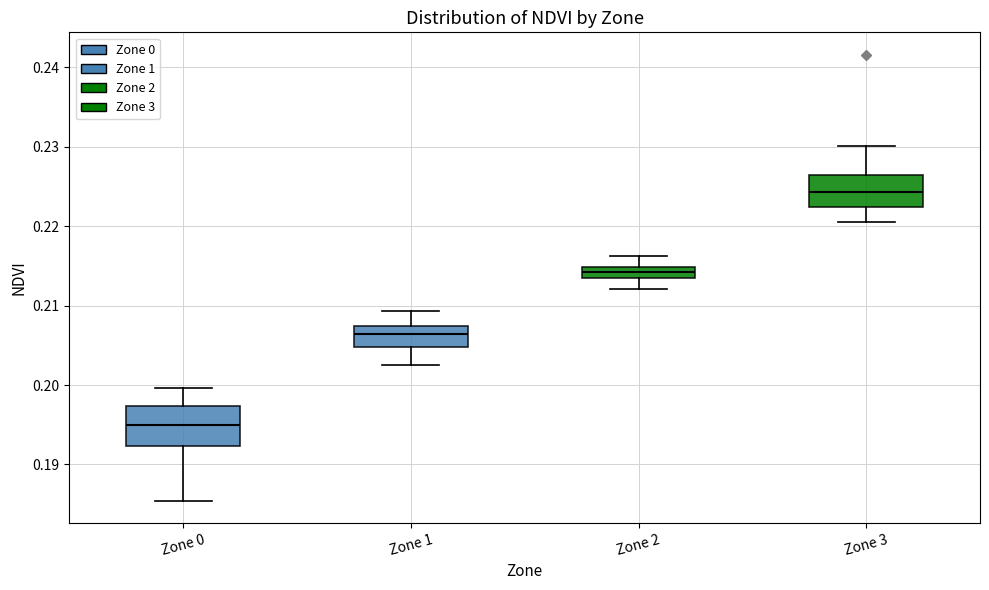

Which box has the highest median line?

Zone 3